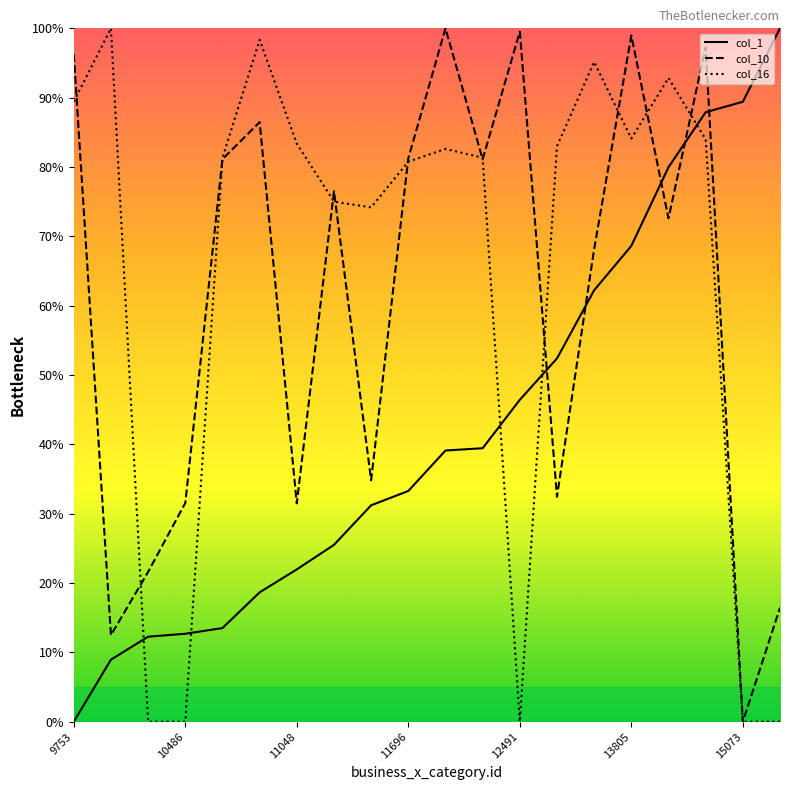

After their last crossing, which series has the higher values: col_1 or col_10?

col_1